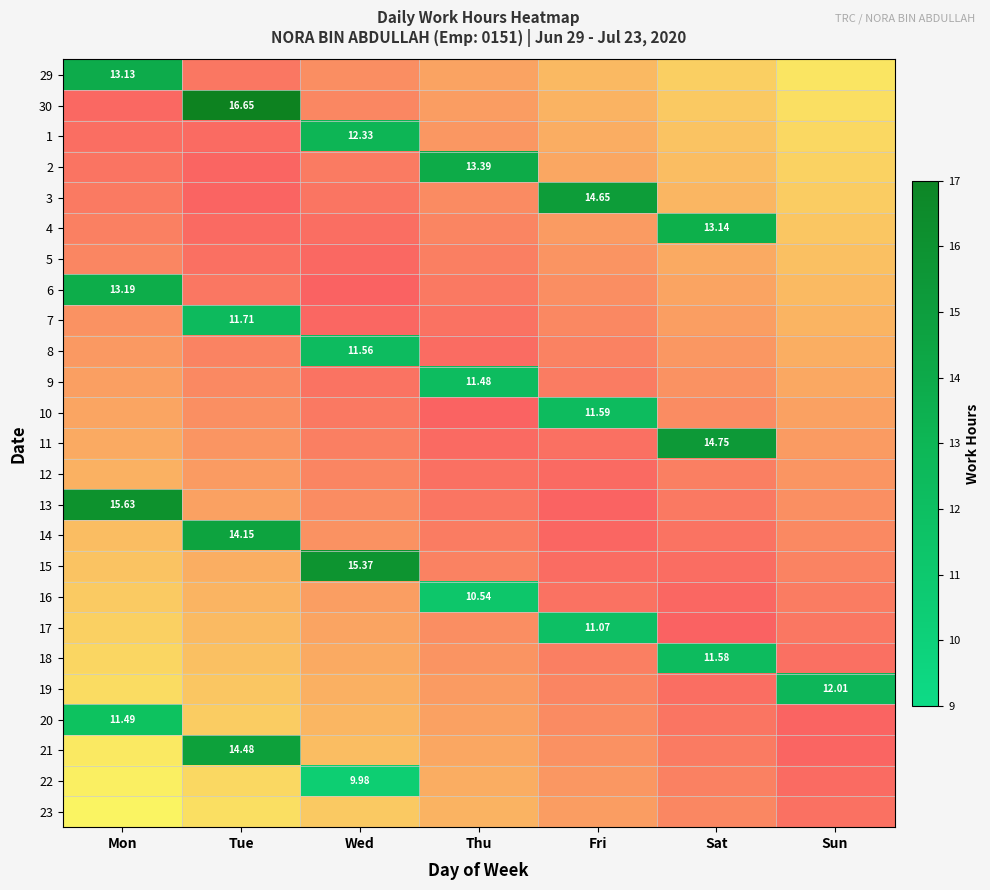

Read the 11 value at Sat.

14.8